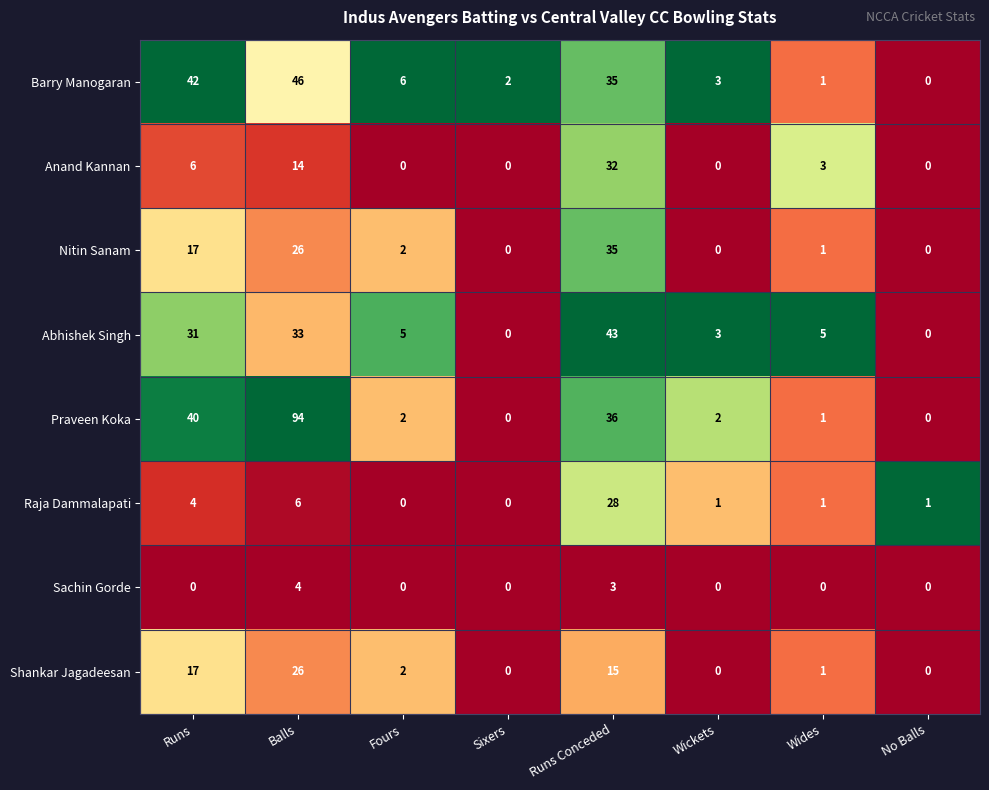

Rank the series by their maximum value, from lowest to highest.

Sachin Gorde, Shankar Jagadeesan, Raja Dammalapati, Anand Kannan, Nitin Sanam, Abhishek Singh, Barry Manogaran, Praveen Koka